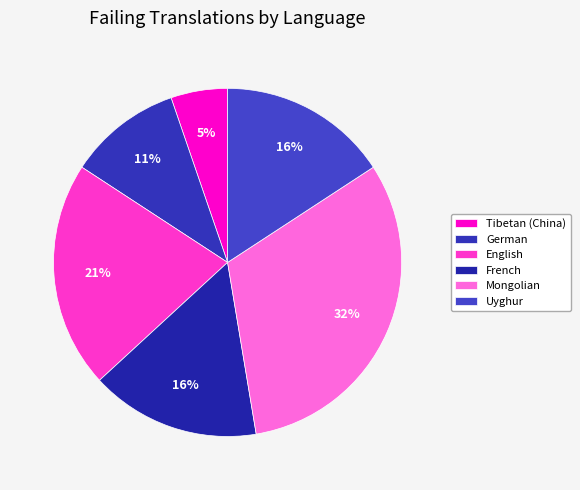

What is the largest slice in the pie chart?

Mongolian